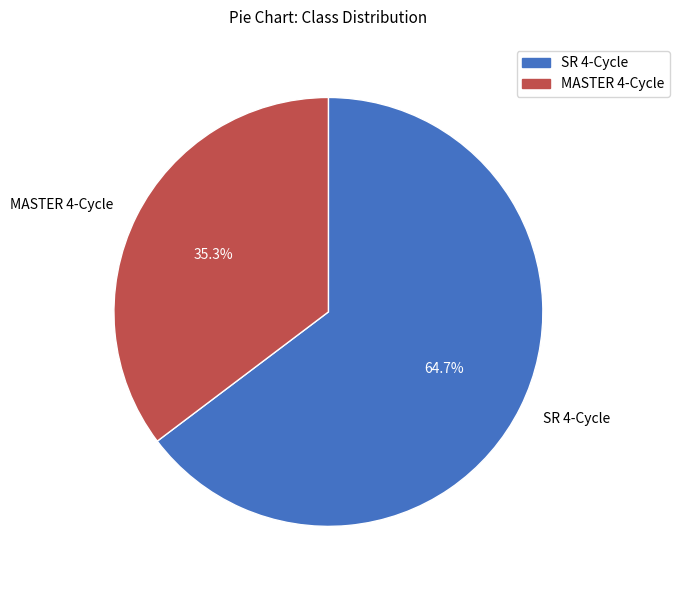

Which has a higher value, SR 4-Cycle or MASTER 4-Cycle?

SR 4-Cycle